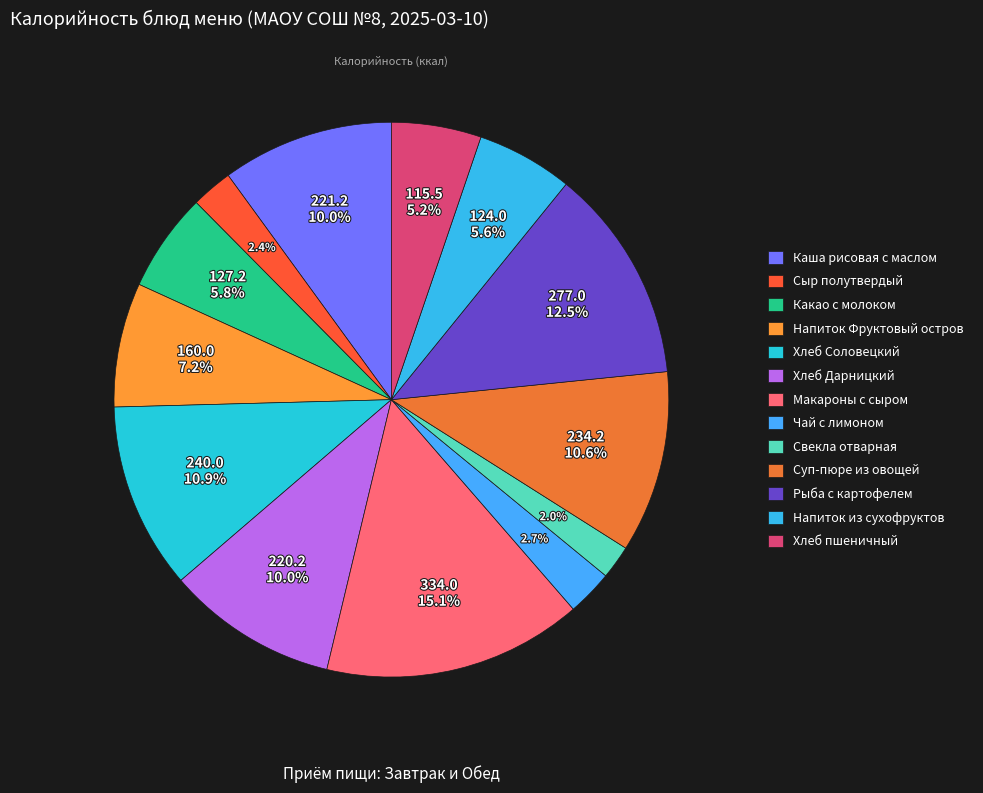

Which category has the smallest portion of the pie?

Свекла отварная